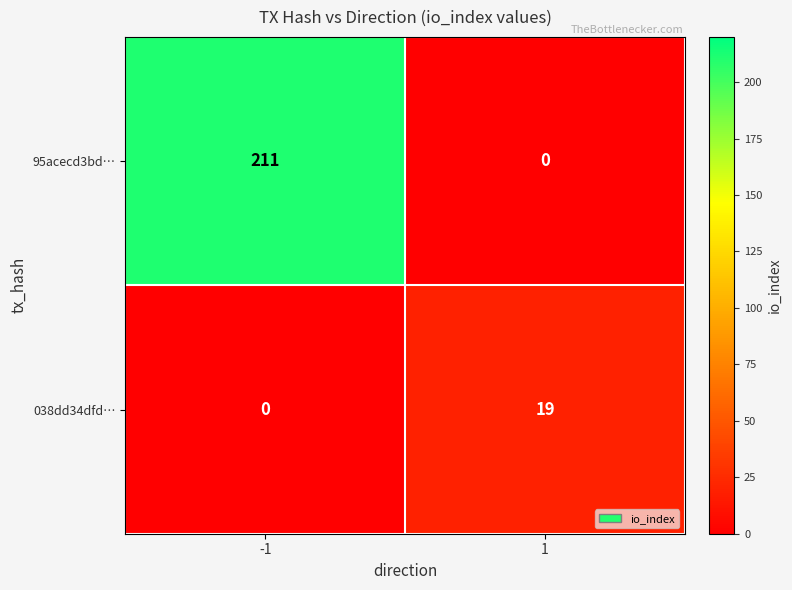

Reading right to left, what are all the values shown in this chart?

95acecd3bd…: 1=0	-1=211
038dd34dfd…: 1=19	-1=0